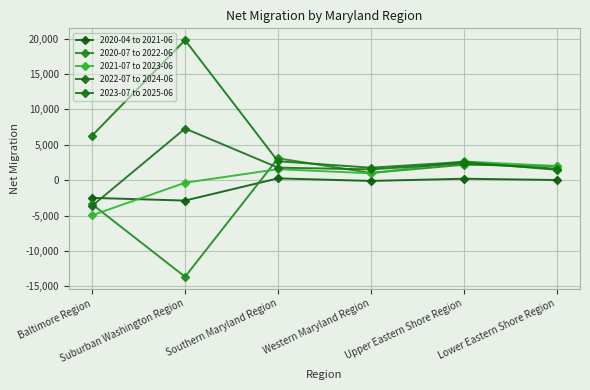

How many lines are shown in the chart?

5